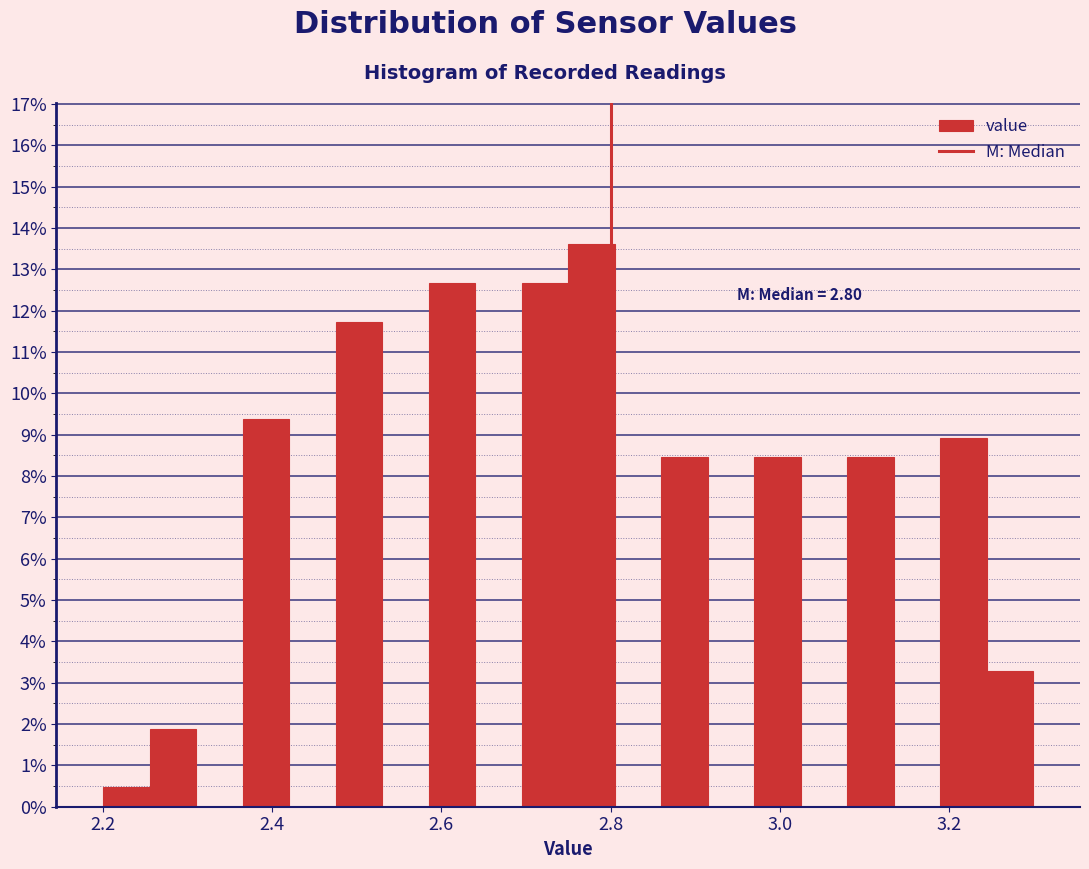

Around what value on the x-axis is the tallest bar? Give the approximate position of its centre, as read against the axis.

2.78